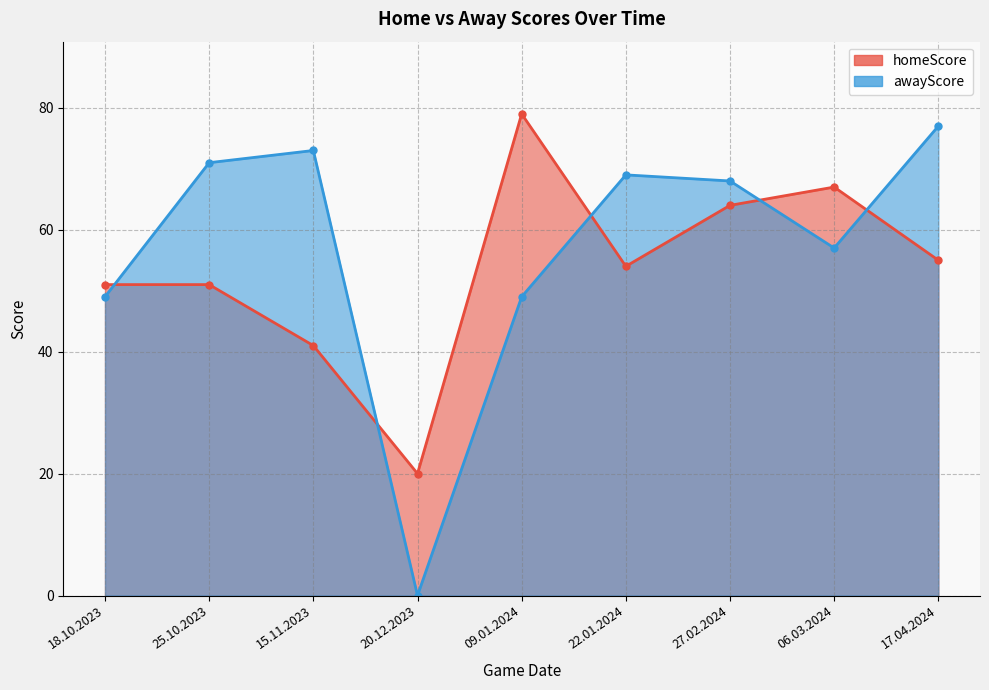

How many categories are shown in the chart?

9